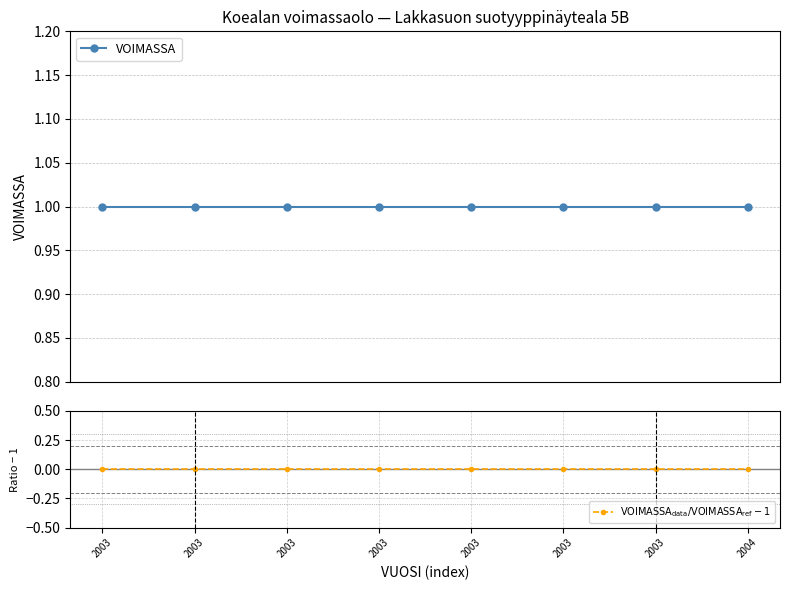

Reading left to right, extract all data points from this chart.

VOIMASSA: 2003=1	2003=1	2003=1	2003=1	2003=1	2003=1	2003=1	2004=1
$\mathrm{VOIMASSA_{data}/VOIMASSA_{ref}} - 1$: 2003=0	2003=0	2003=0	2003=0	2003=0	2003=0	2003=0	2004=0